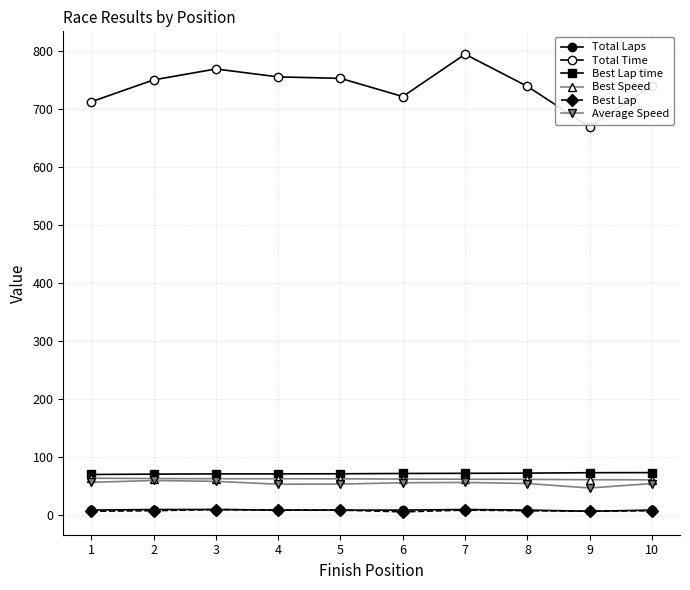

How many data points does each series have?

10